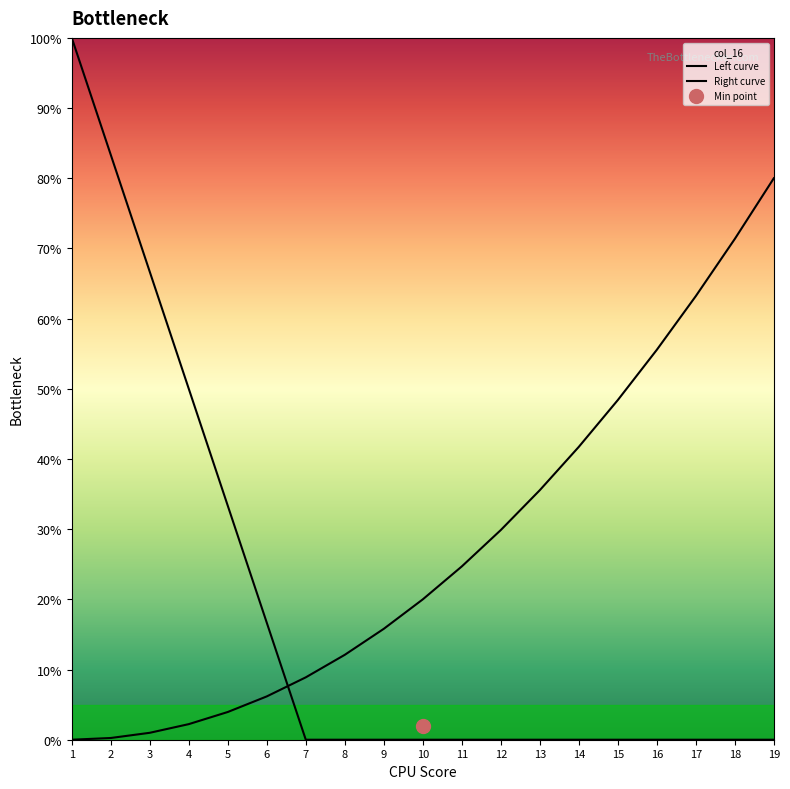

The Right curve series shows 3.1 at 6. True or false?

False